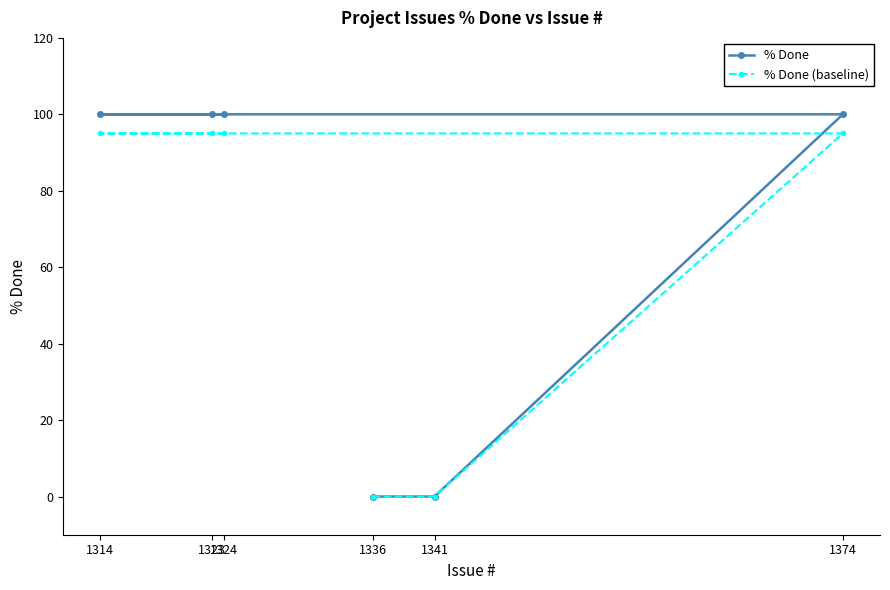

List the labels in order of % Done value, largest first.

1374, 1323, 1314, 1324, 1336, 1341